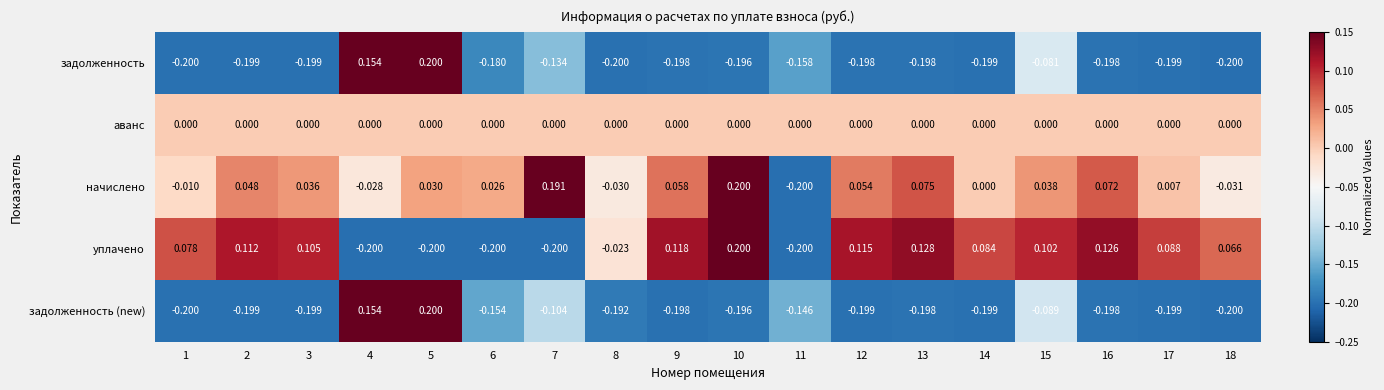

At which category is the sum across all series the highest?

5